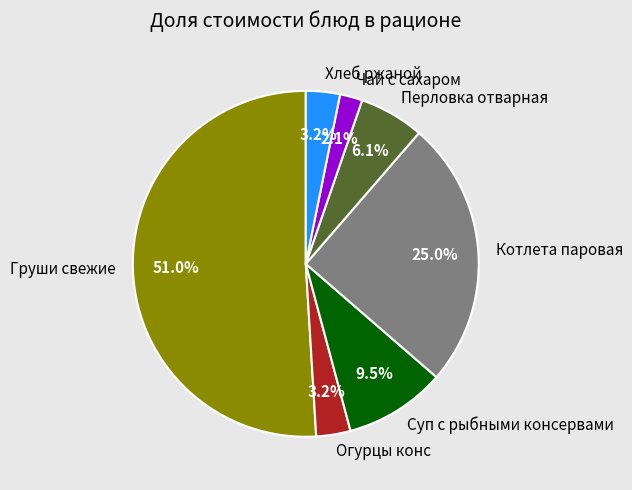

Which slice is the smallest?

Чай с сахаром